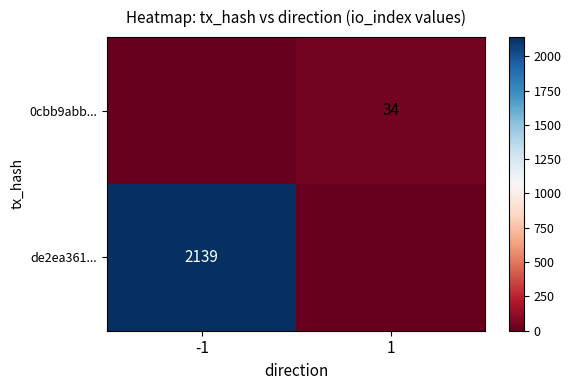

Is it true that de2ea361... equals 3466 at -1?

False